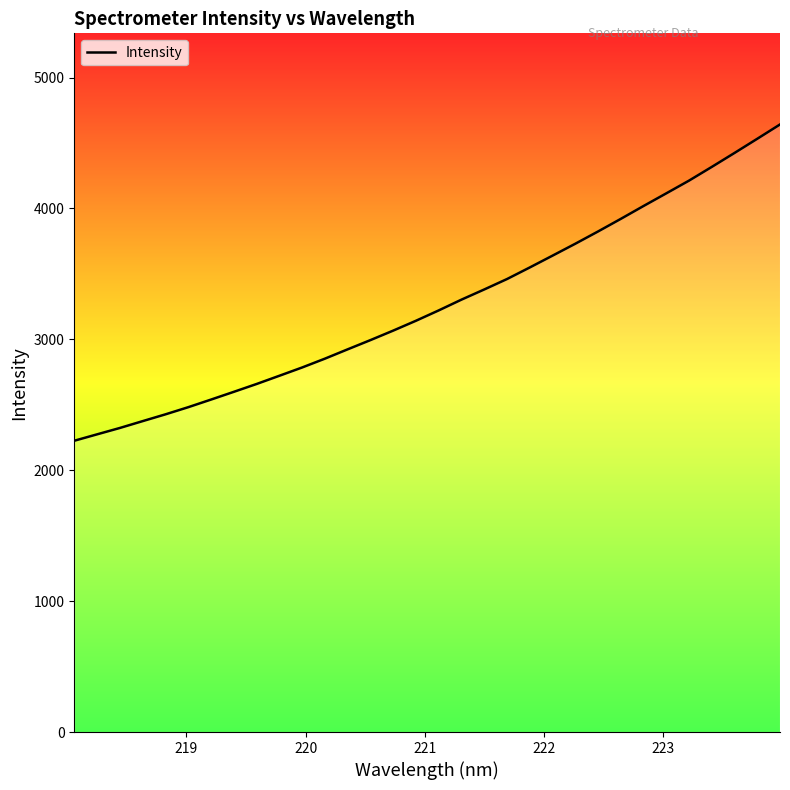

How many lines are shown in the chart?

1